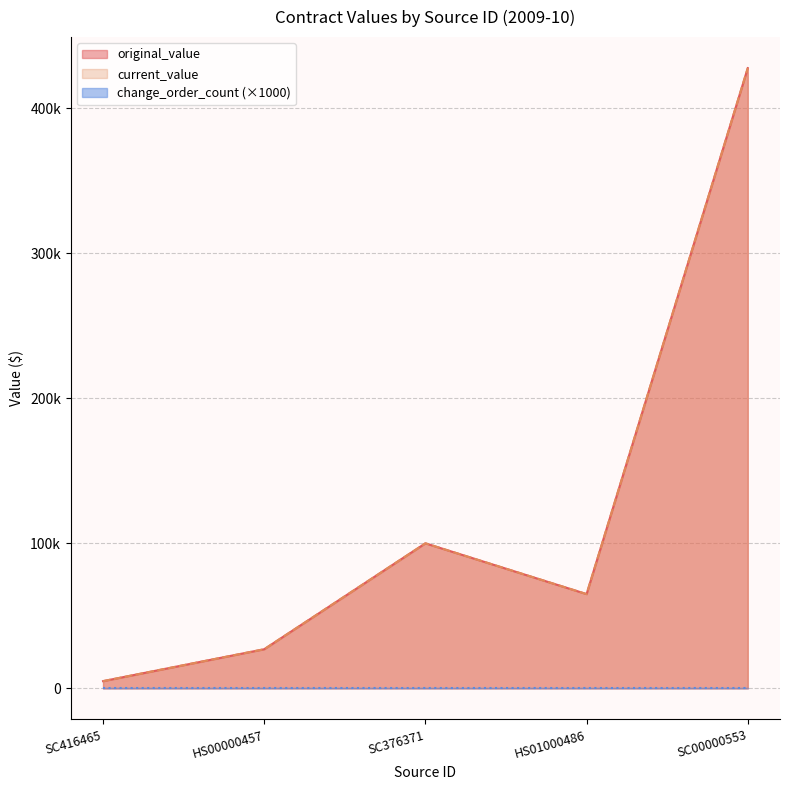

Does the chart display data point markers on the line(s)?

No